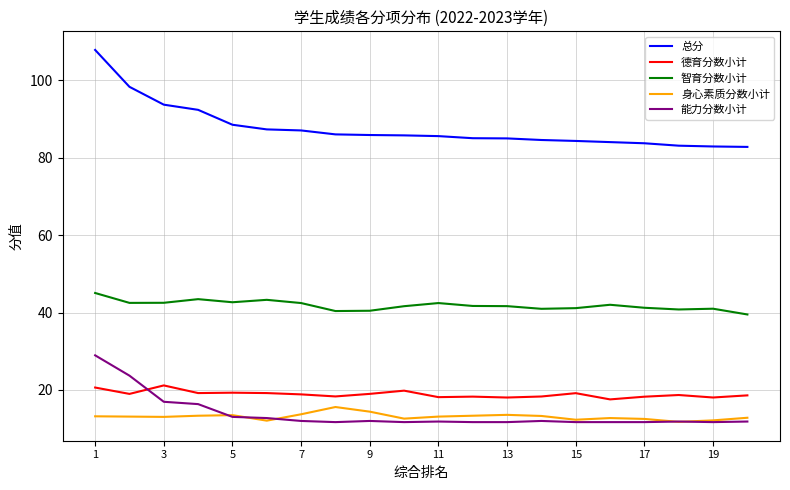

True or false: 身心素质分数小计 and 智育分数小计 cross at least once.

False